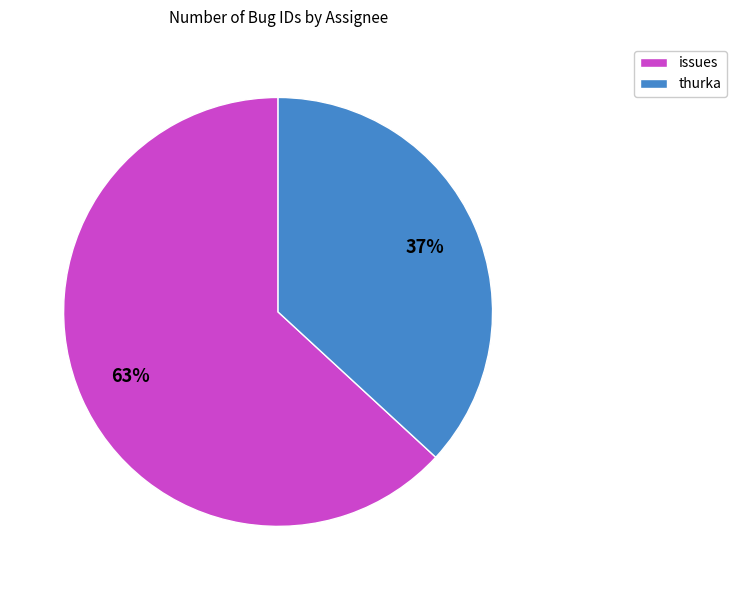

Do issues and thurka together represent more than half of the pie?

Yes